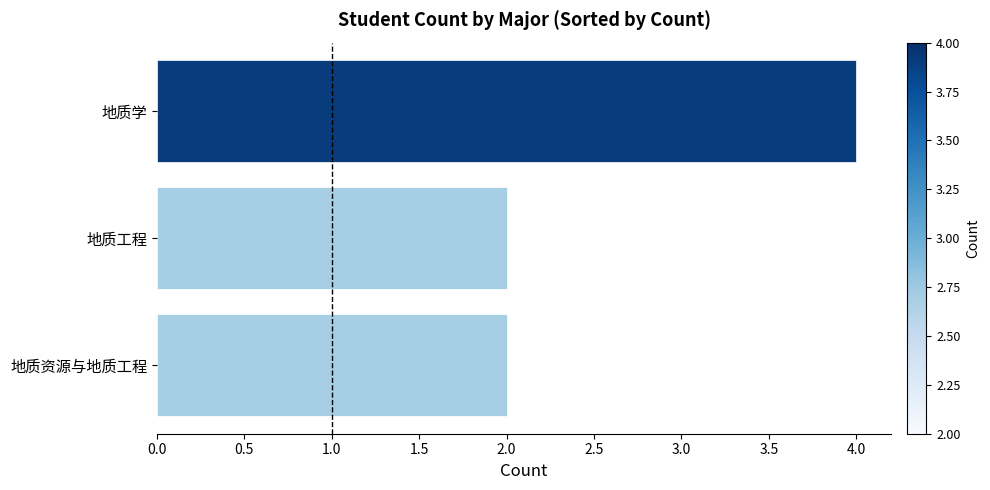

What is the sum of all values?

8